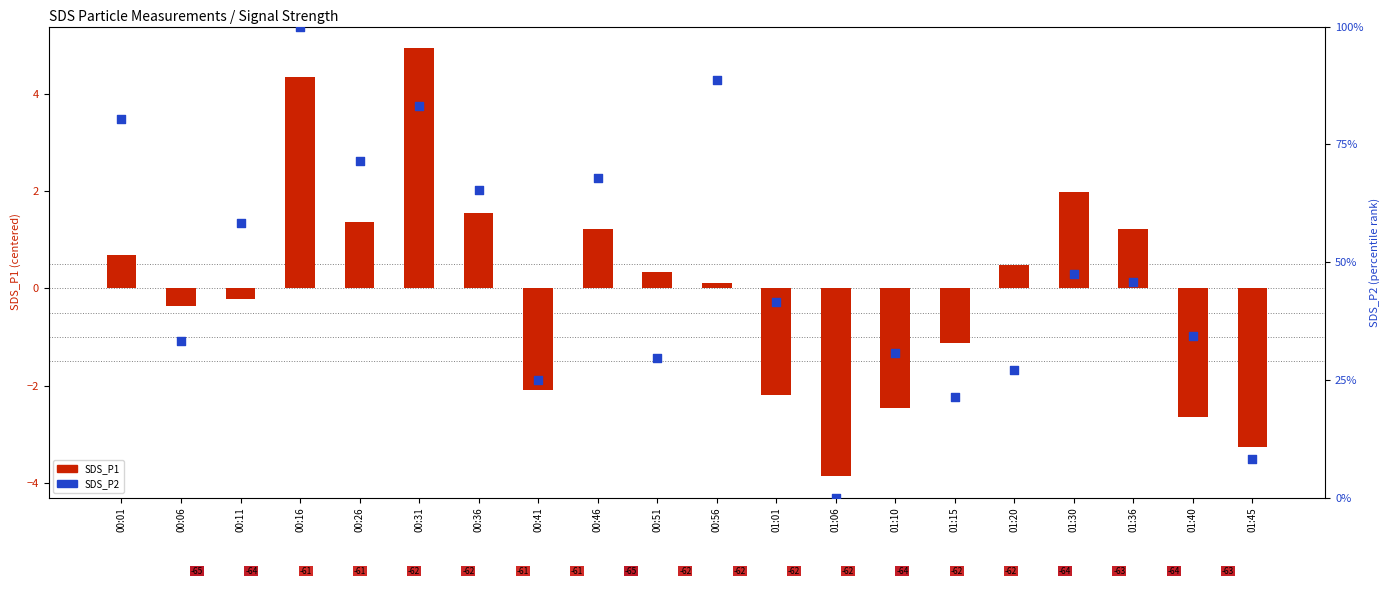

At how many categories does at least one series exceed 0?

19